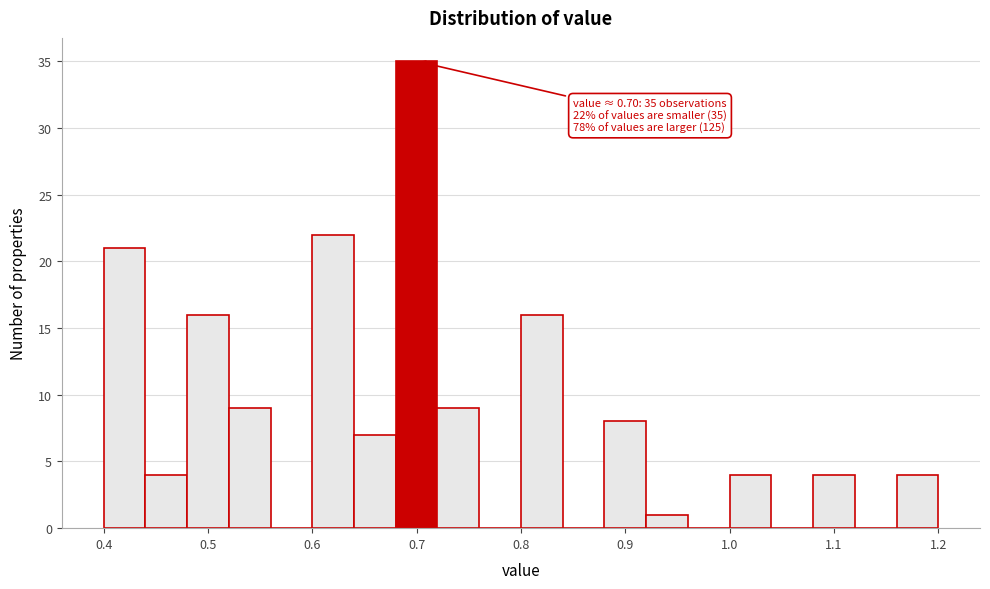

Which range on the x-axis has the tallest bar?

0.68 to 0.72